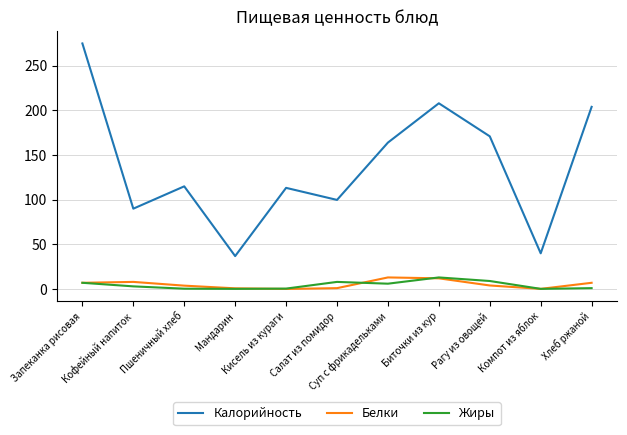

What is the spread (max minus min) of values at Компот из яблок?

39.8